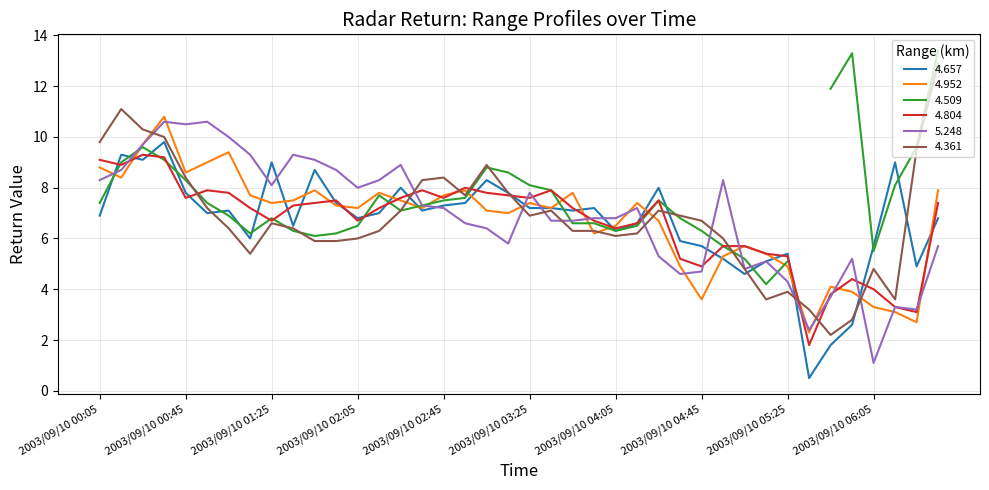

What is the maximum value for 4.361?

12.9